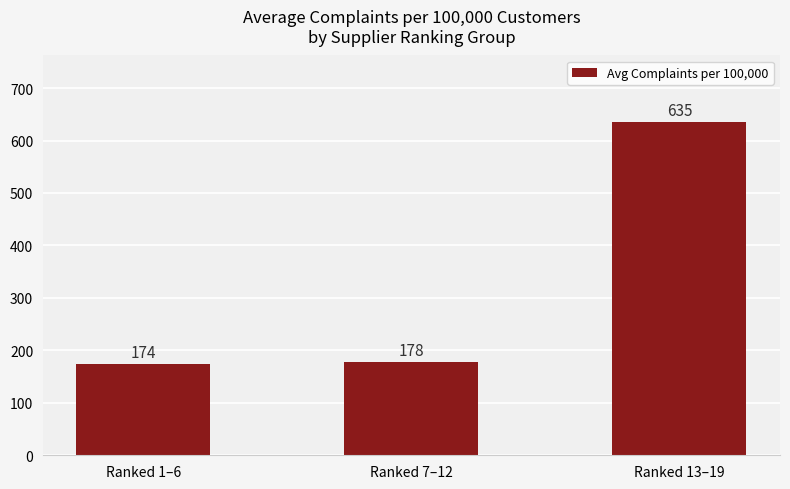

What is the smallest value displayed?

174.2